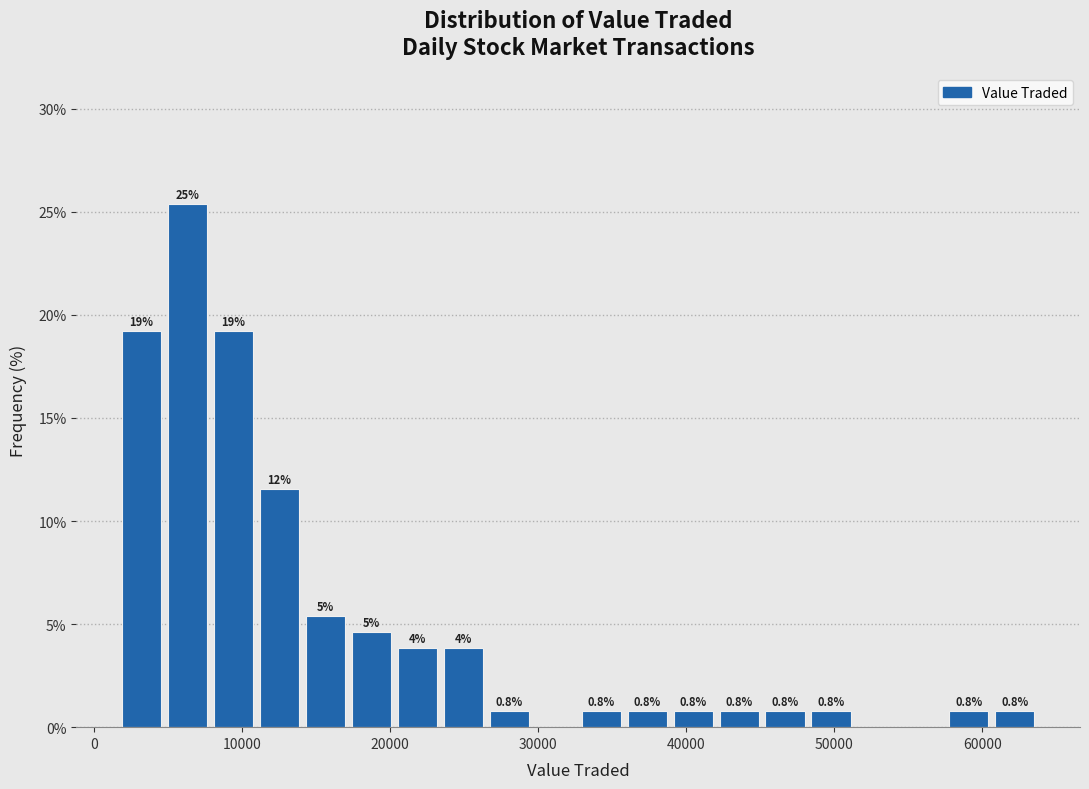

Read against the x-axis, roughly where is the centre of the tallest bar?

6000